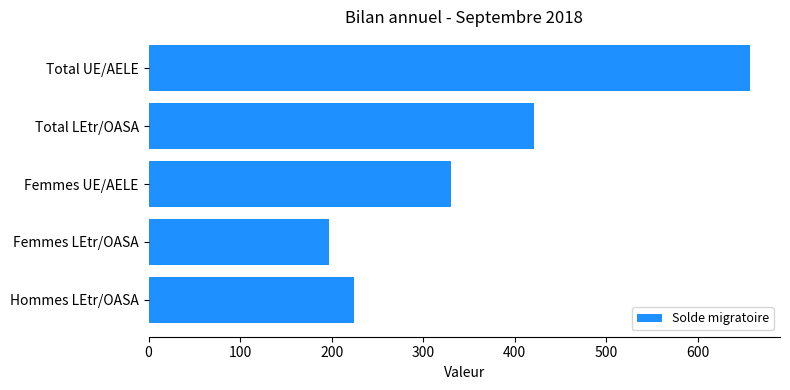

How many values are below 330?

2